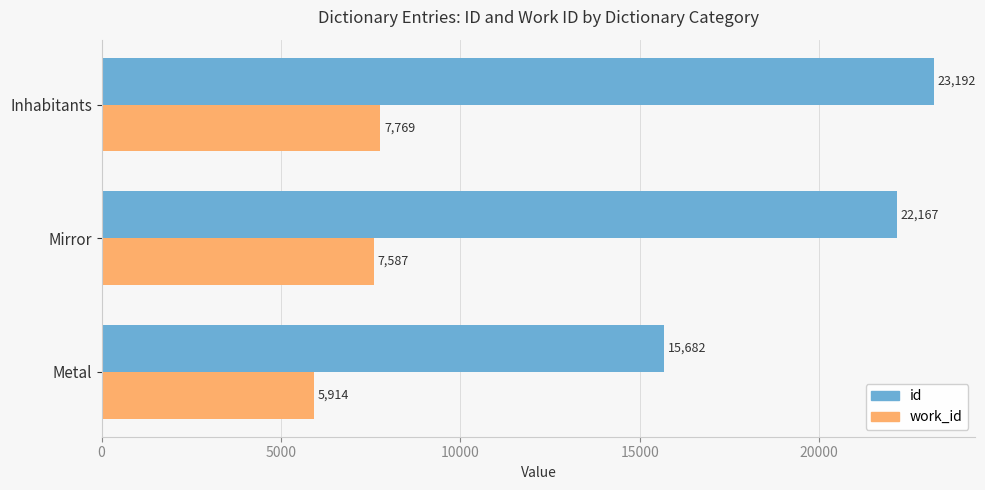

Where is id nearest to the value 19437?

Mirror